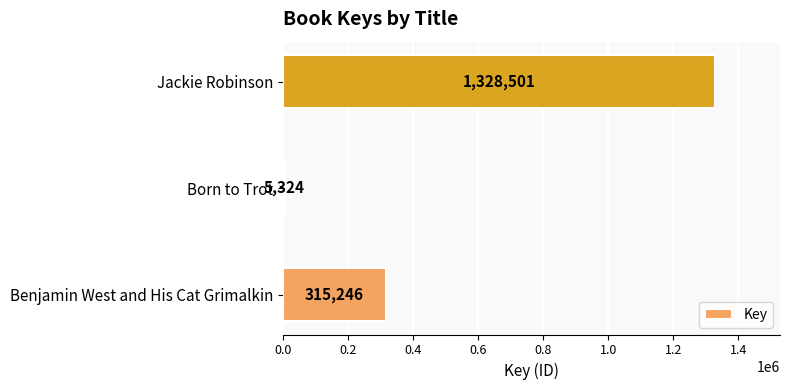

Is it true that the value at Benjamin West and His Cat Grimalkin is 467276?

False